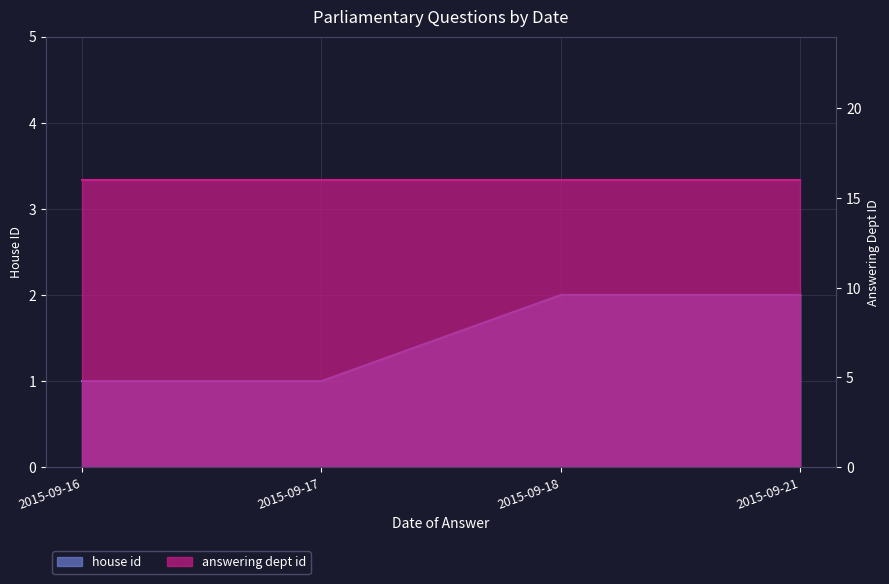

Does the chart have visible grid lines?

Yes